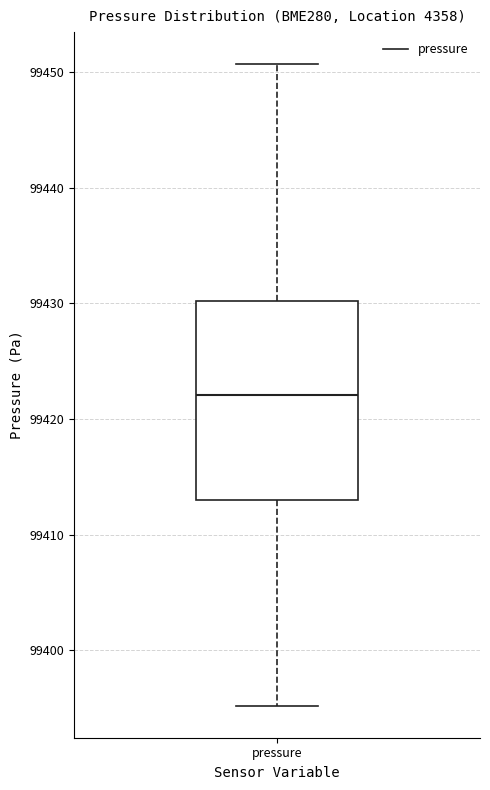

Transcribe this box plot: give where the median line is, the range the box spans, and where the two whiskers end, as read against the y-axis. The values are not printed on the chart, so give them approximately, as read against the axis.

median 99422, box 99413 to 99430, whiskers 99395 to 99451